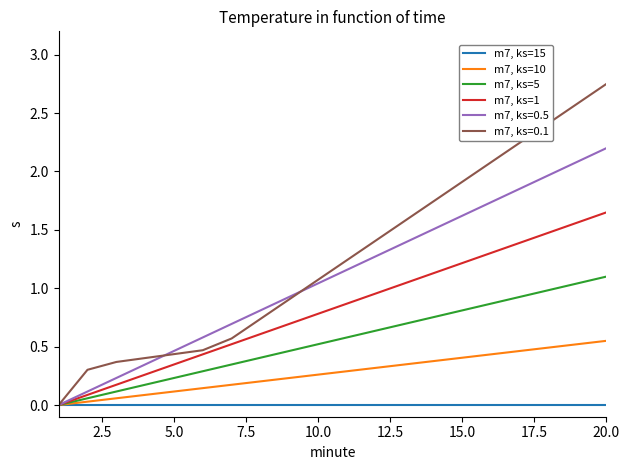

How many lines are shown in the chart?

6